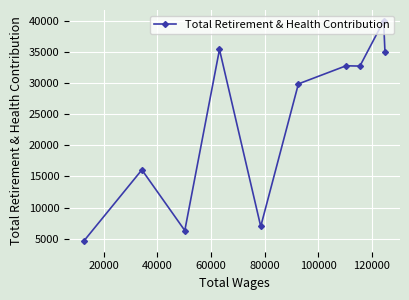

Is this an area chart (filled region under the line)?

No